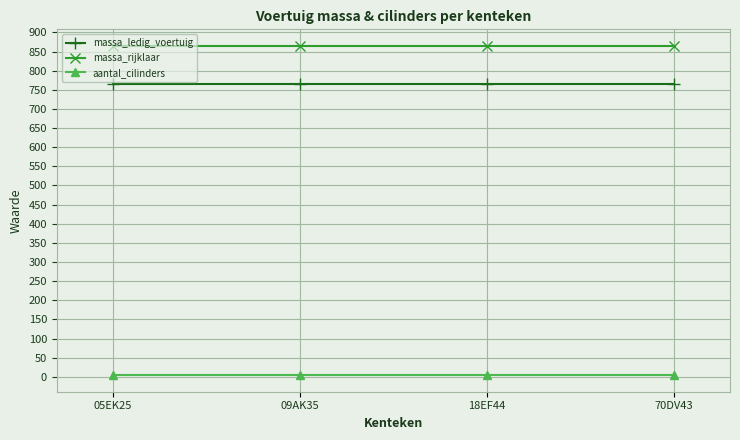

What position from the left is 18EF44?

3